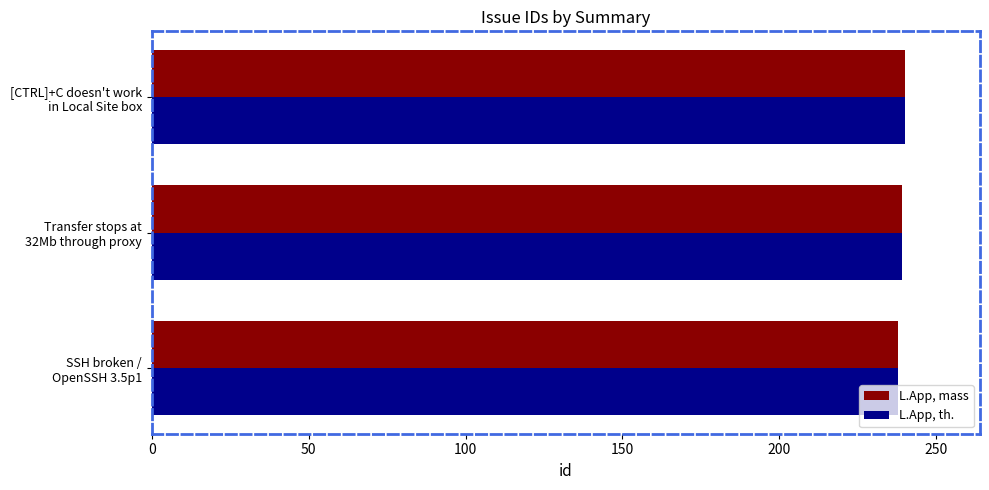

What is the smallest value displayed?

238